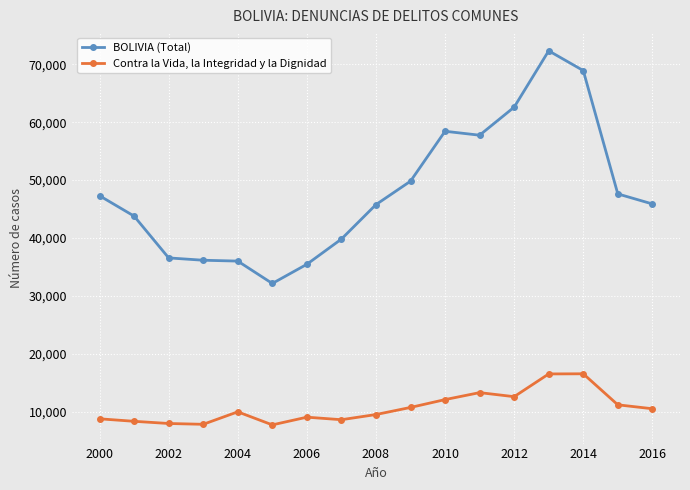

What is the minimum value for Contra la Vida, la Integridad y la Dignidad?

7728